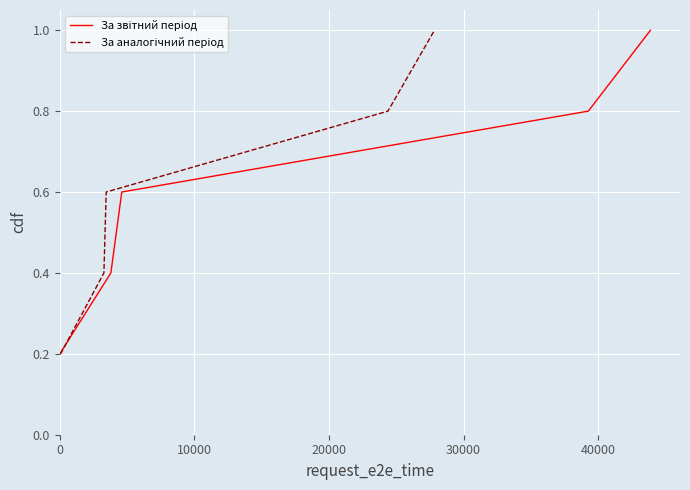

True or false: За звітний період has more than 0 points higher than both neighbors.

False